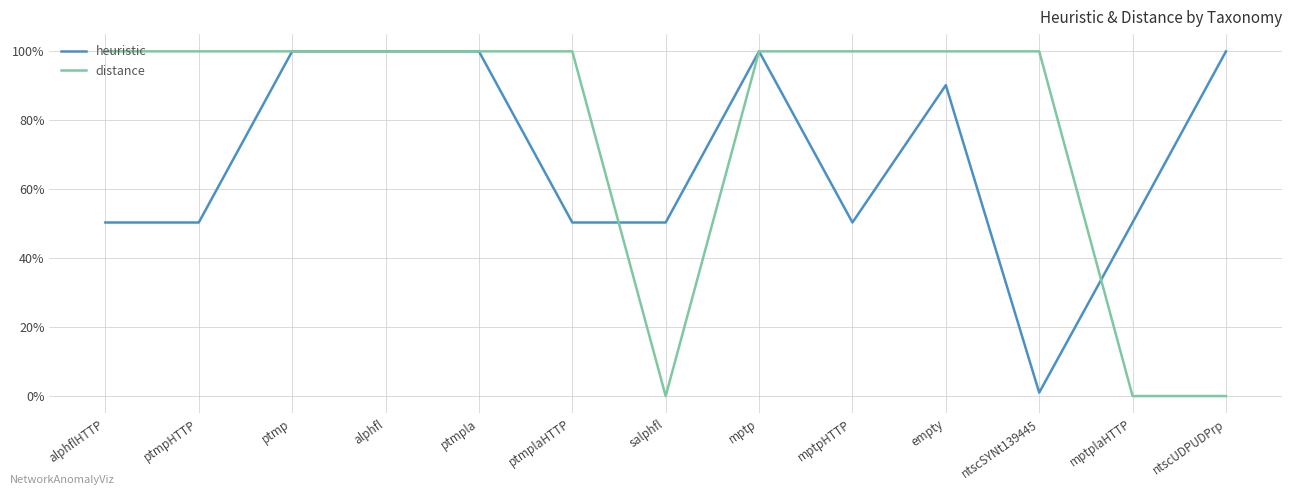

At mptpHTTP, list the series in order from smallest to largest.

heuristic, distance